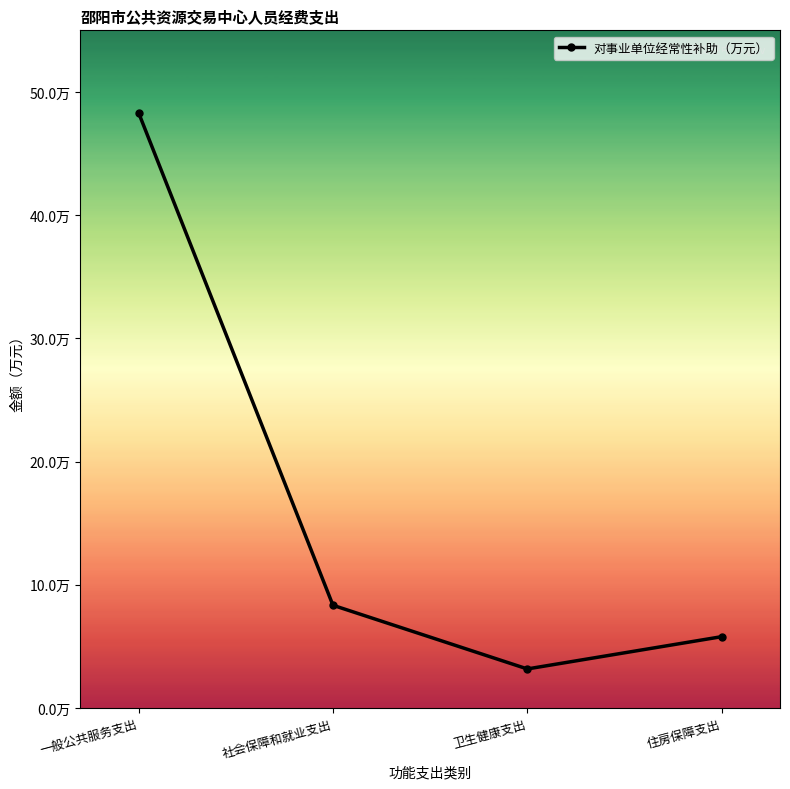

Is this an area chart (filled region under the line)?

No